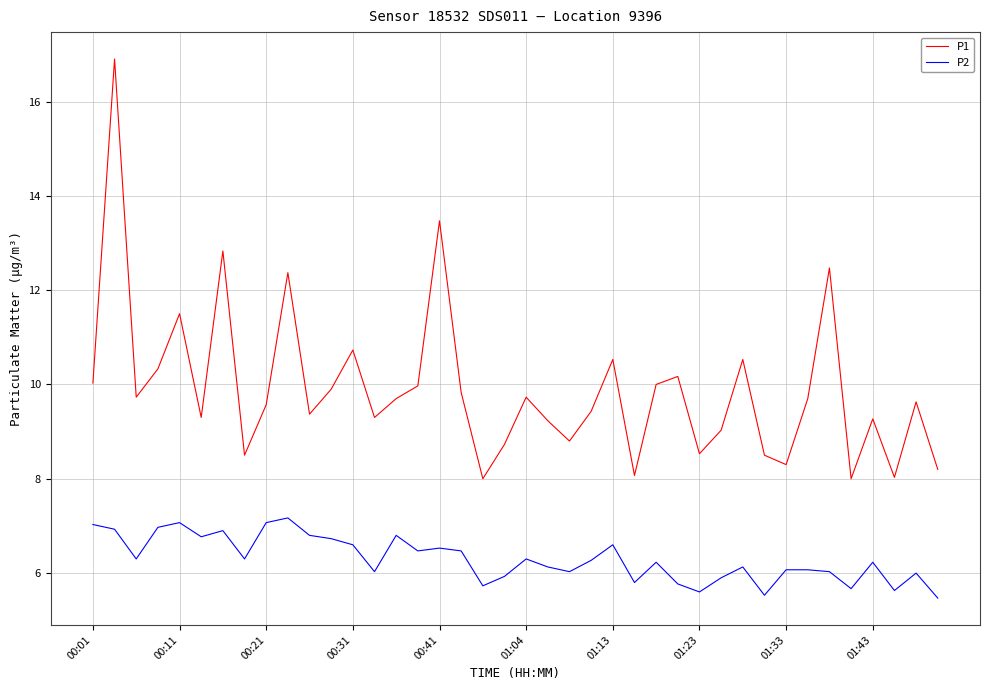

Does the chart have visible grid lines?

Yes